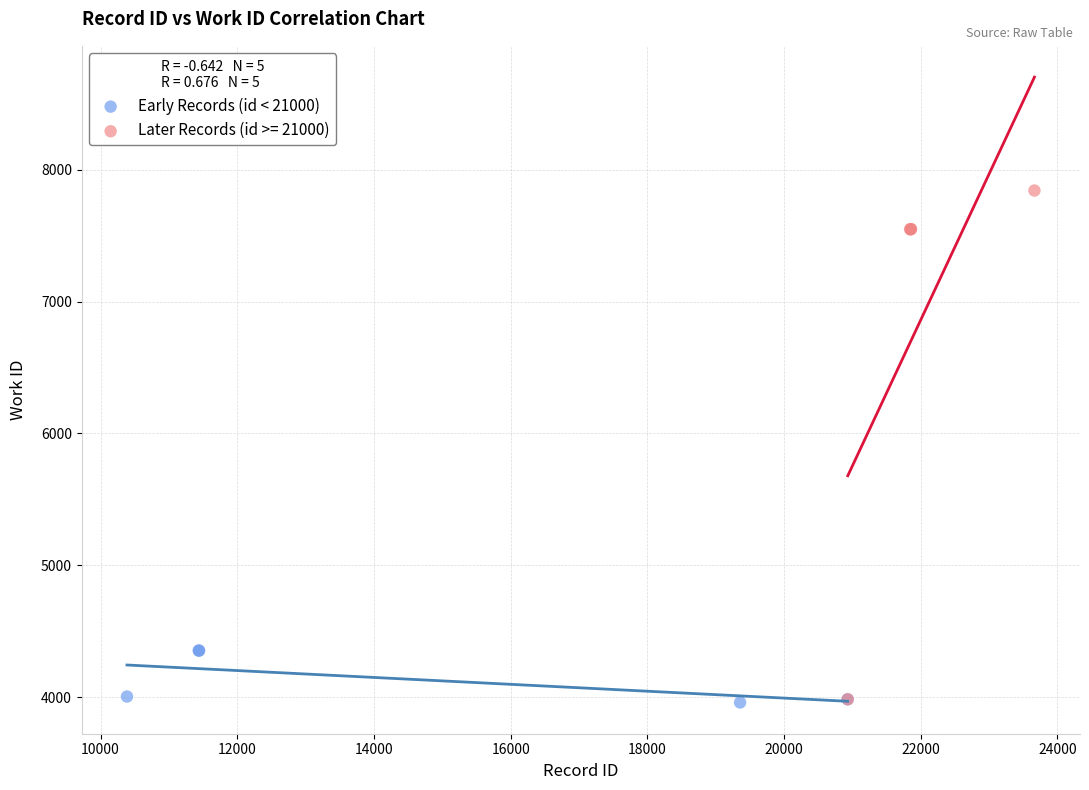

Which series has the largest Y range (max minus min)?

Later Records (id >= 21000)